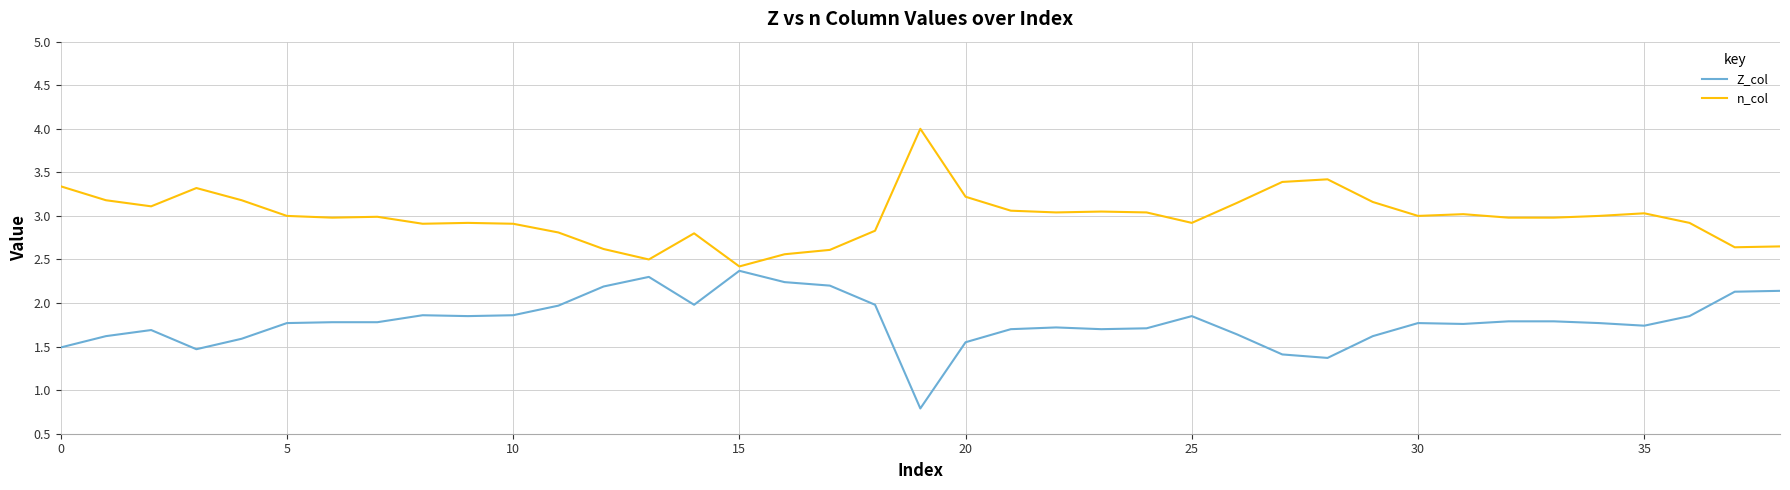

Is this an area chart (filled region under the line)?

No